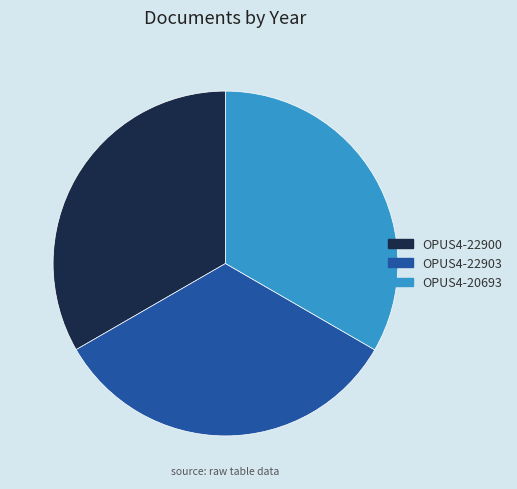

How many segments does this pie chart have?

3